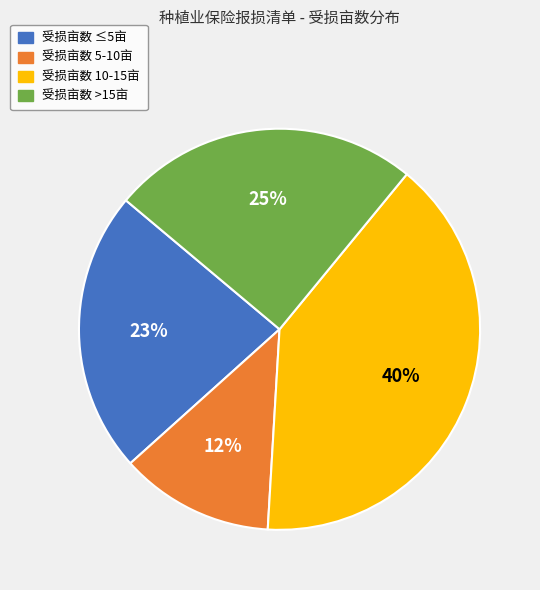

Which slice is the smallest?

受损亩数 5-10亩